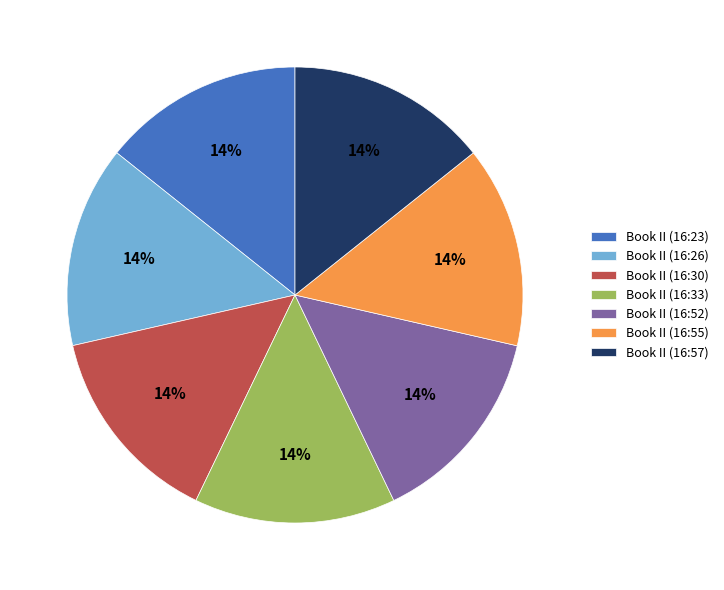

Is there a majority slice in this chart?

No